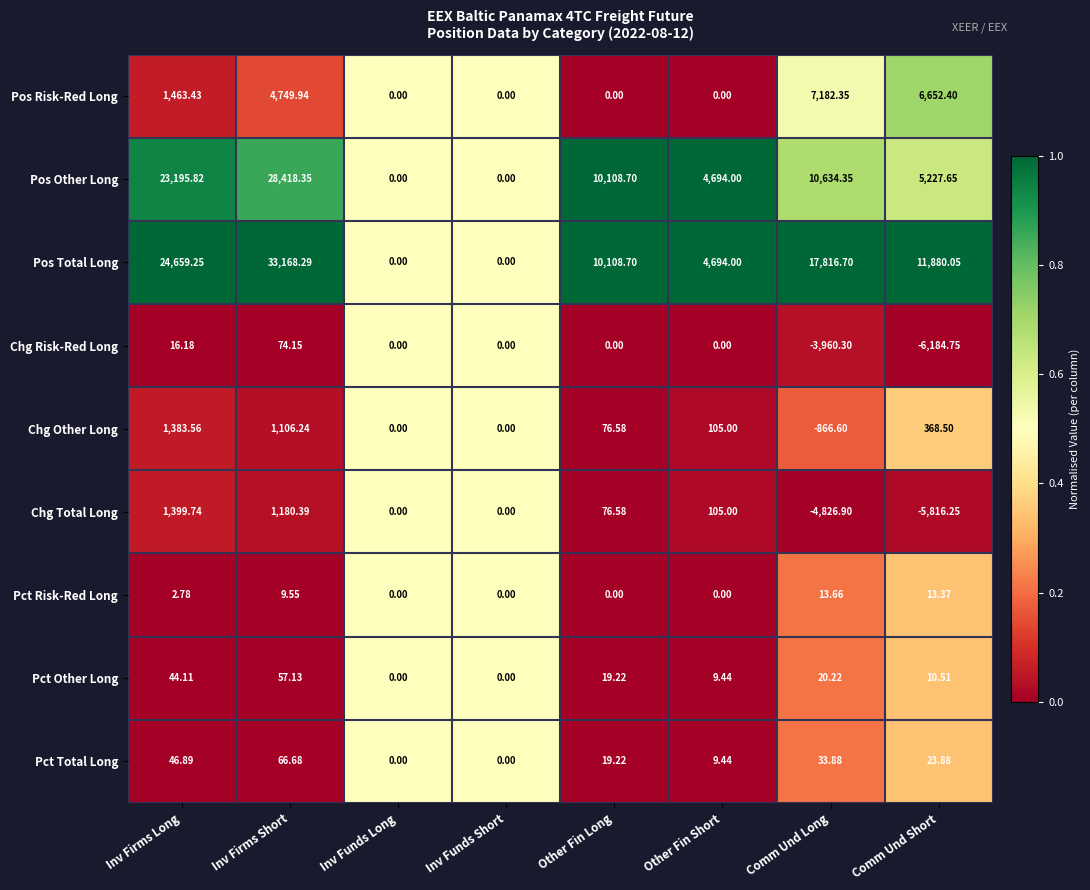

At which category does the chart reach its minimum across all series?

Comm Und Short